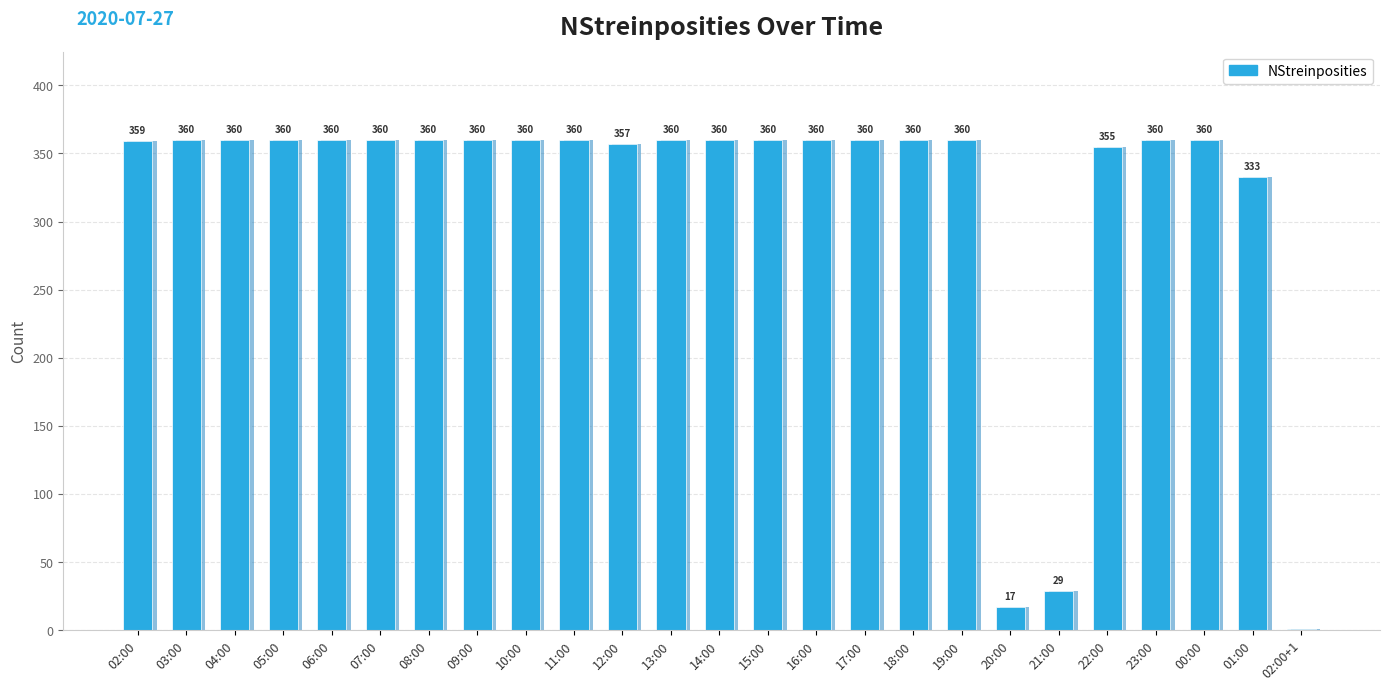

How many series are shown in this chart?

1